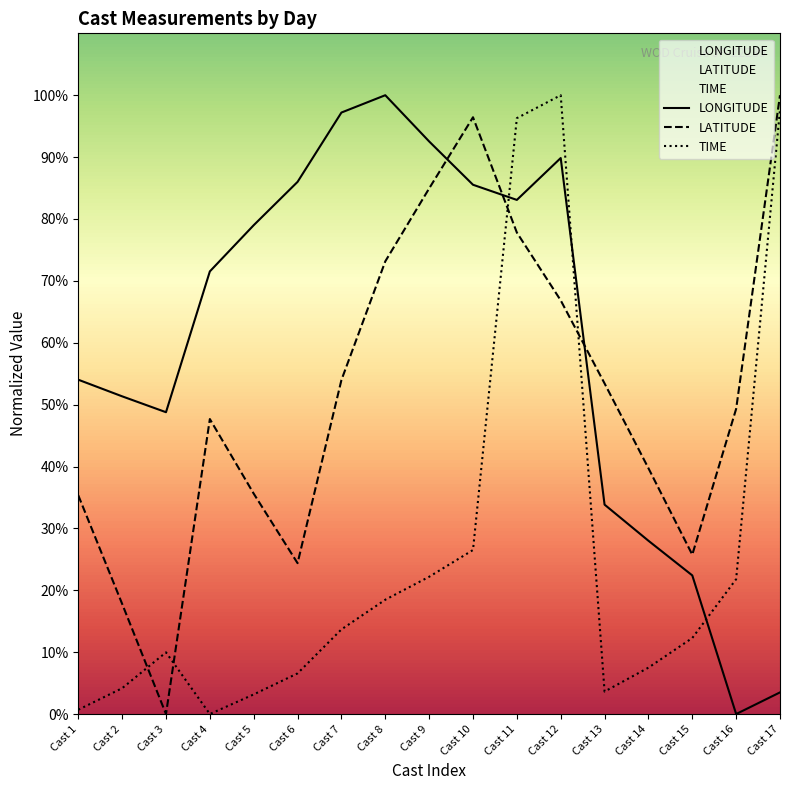

Where is LATITUDE nearest to the value 50?

Cast 16